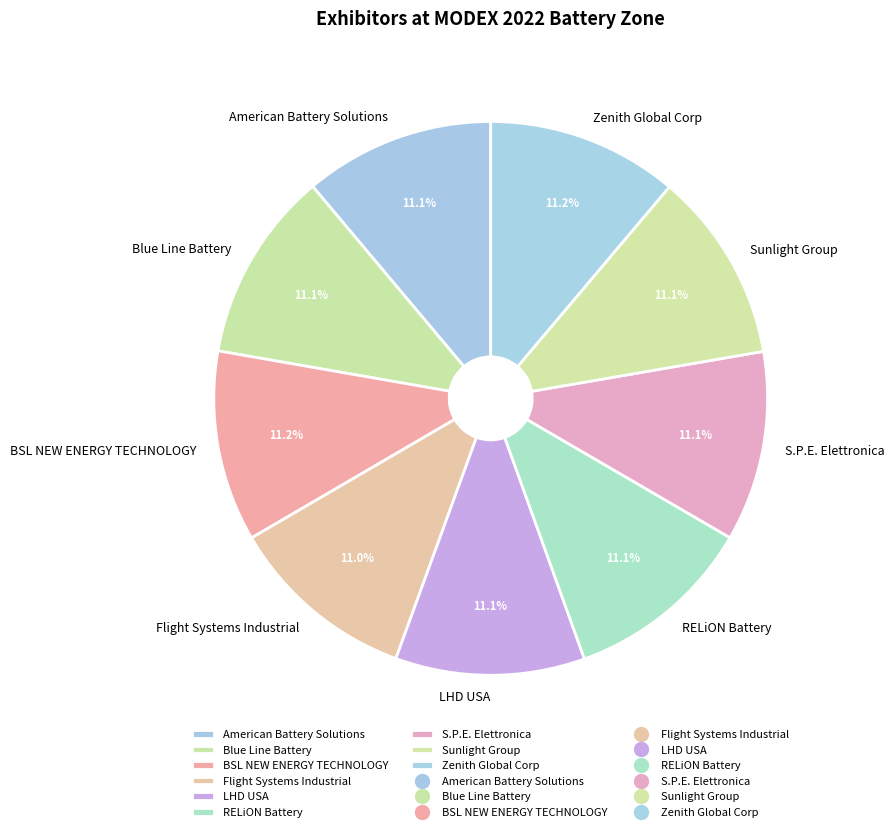

To the nearest percent, what is the average slice percentage?

11%